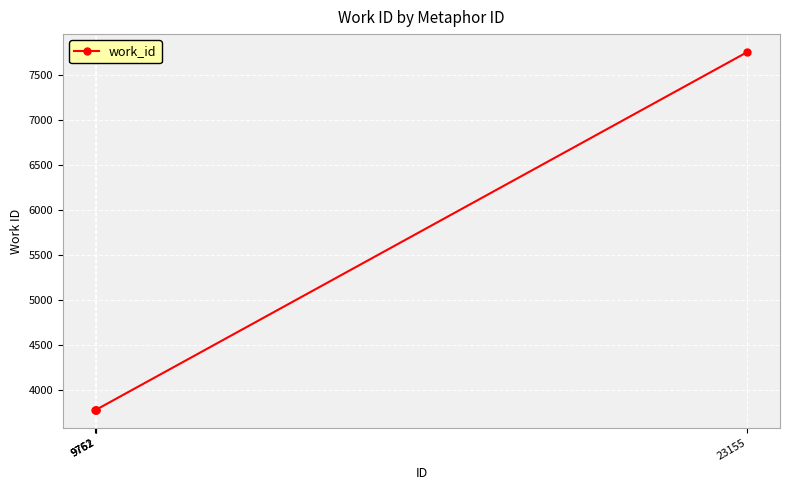

Does the chart display data point markers on the line(s)?

Yes